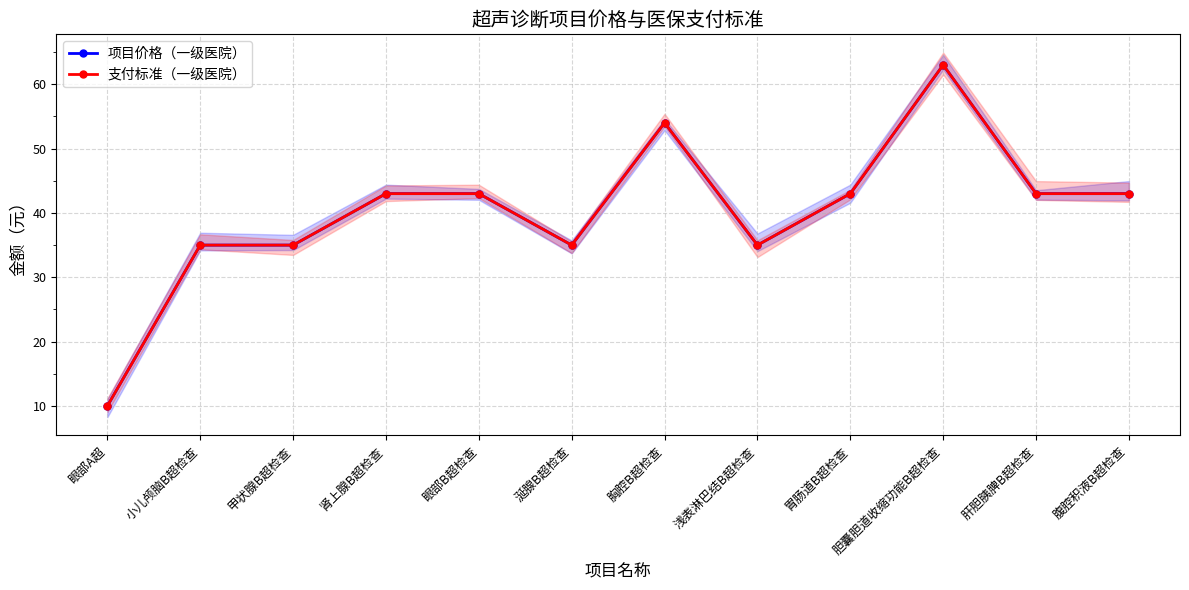

True or false: 项目价格（一级医院） and 支付标准（一级医院） intersect in this chart.

False